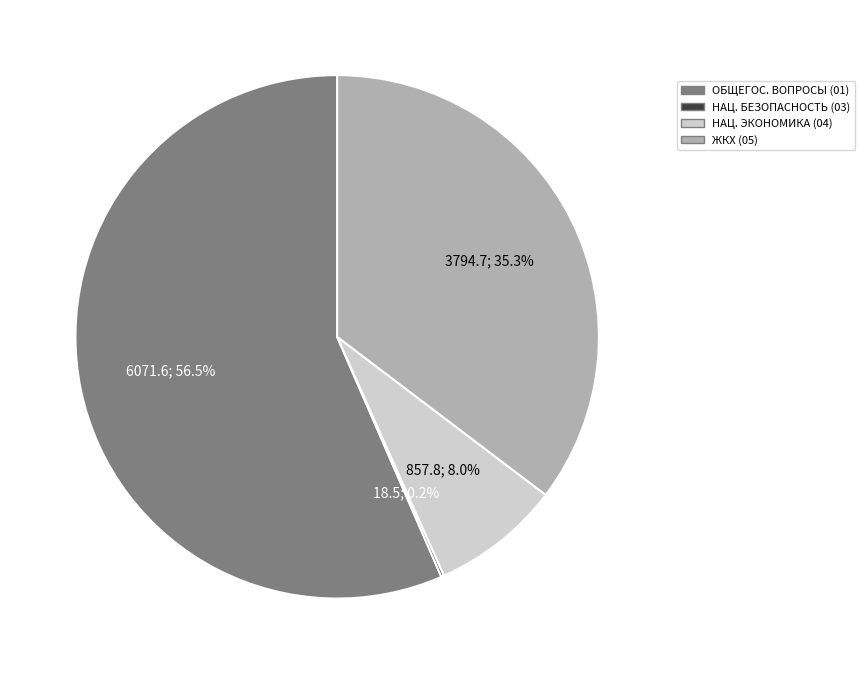

Is the sum of ОБЩЕГОС. ВОПРОСЫ (01) and ЖКХ (05) greater than half?

Yes